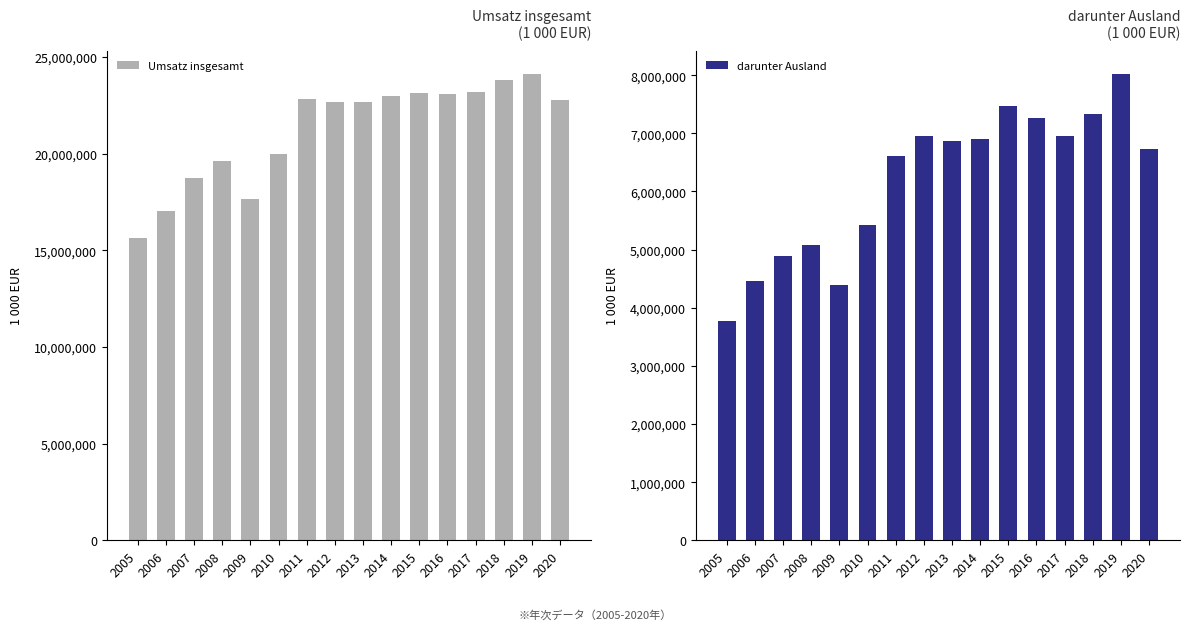

Are the bars horizontal?

No